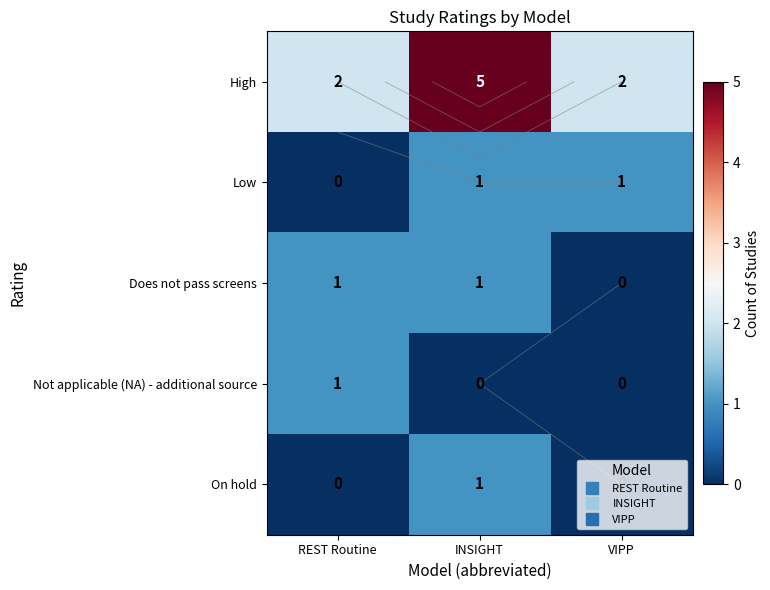

How many data points in Low are less than 1?

1